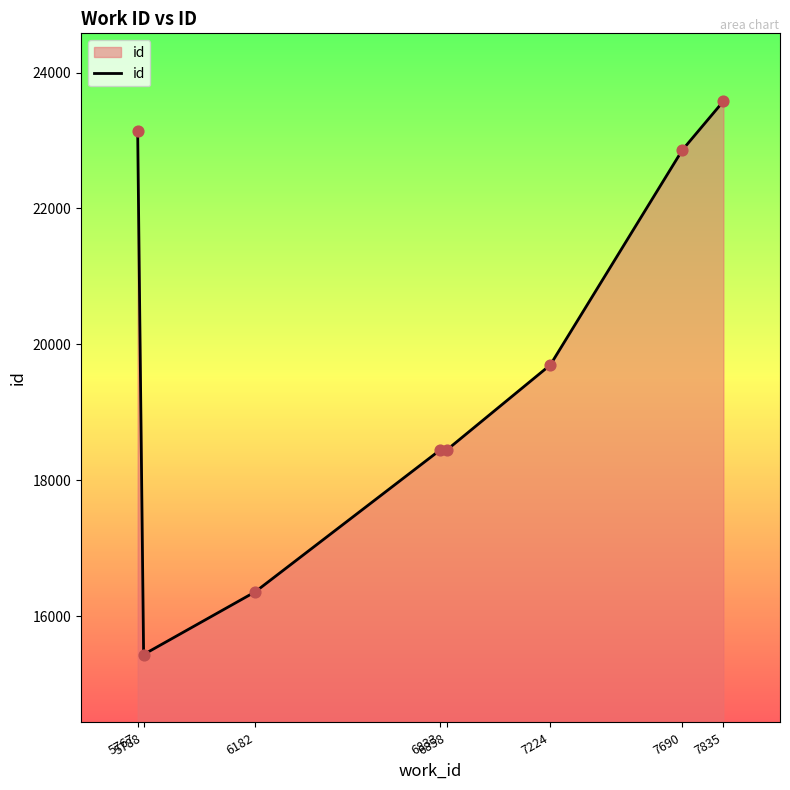

Between 7224 and 7690, which is larger?

7690